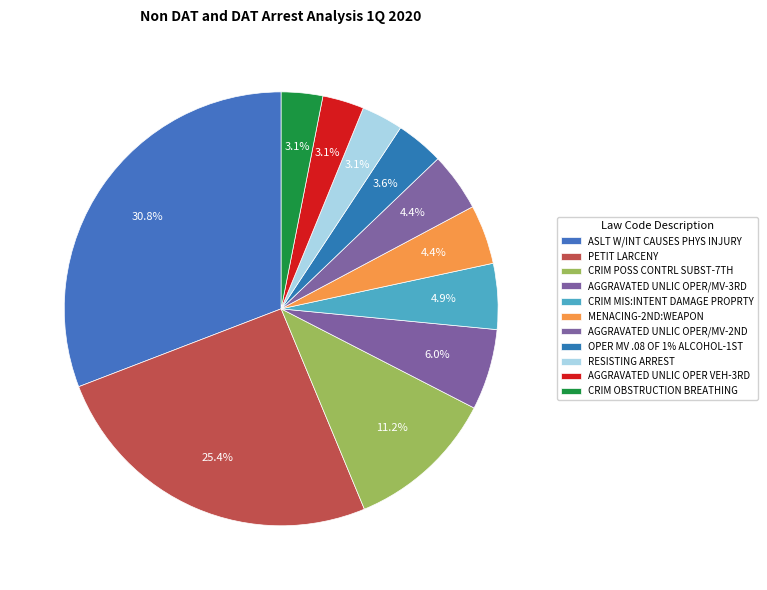

To the nearest percent, what is the difference between the largest and smallest slice percentages?

28%